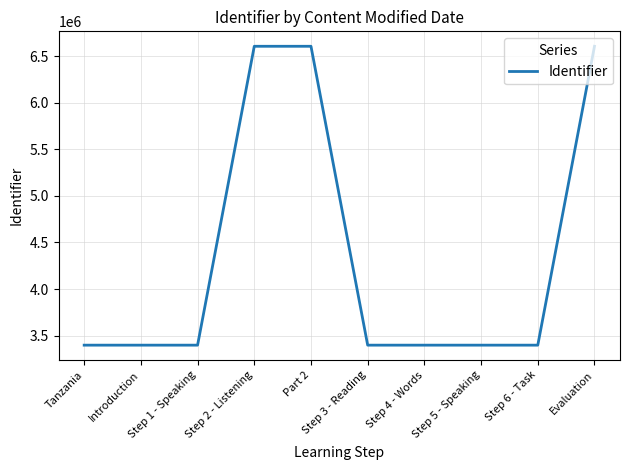

How many distinct data groups are displayed?

1